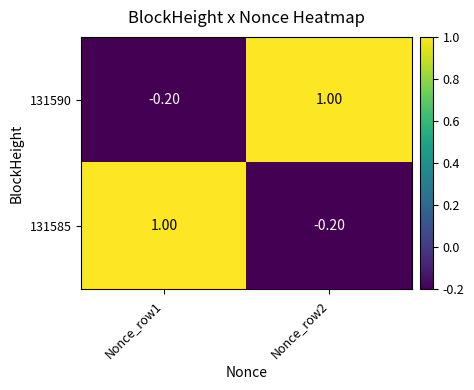

What is the total value across all series at Nonce_row1?

0.8